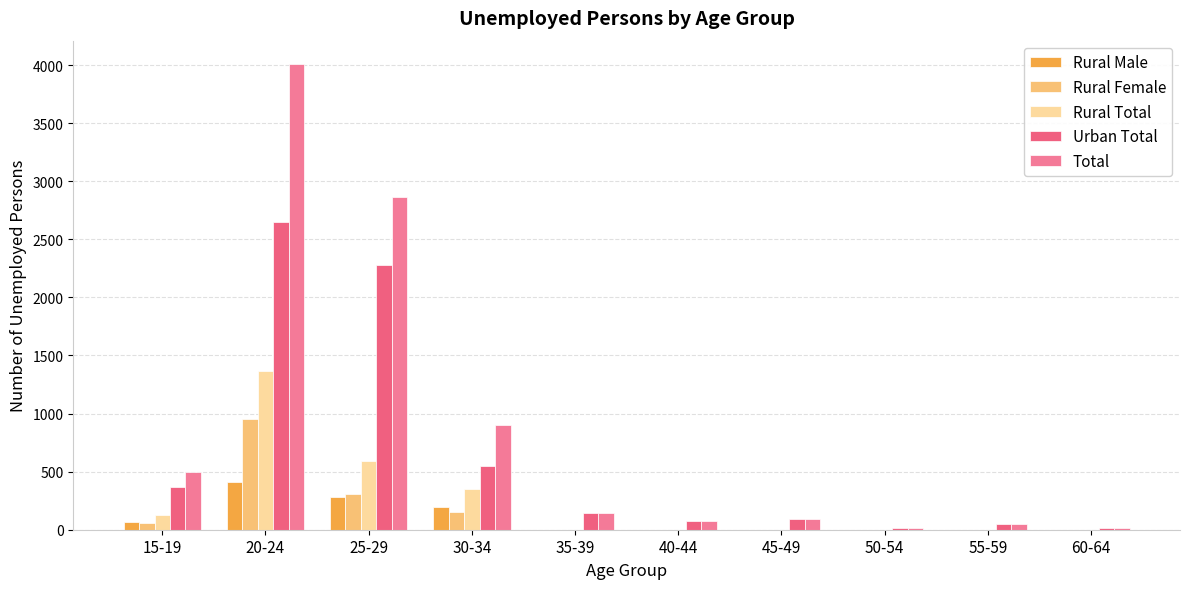

How many groups of bars are there?

10